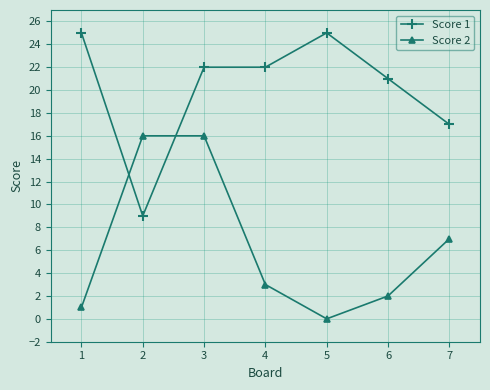

Rank the series by their maximum value, from highest to lowest.

Score 1, Score 2